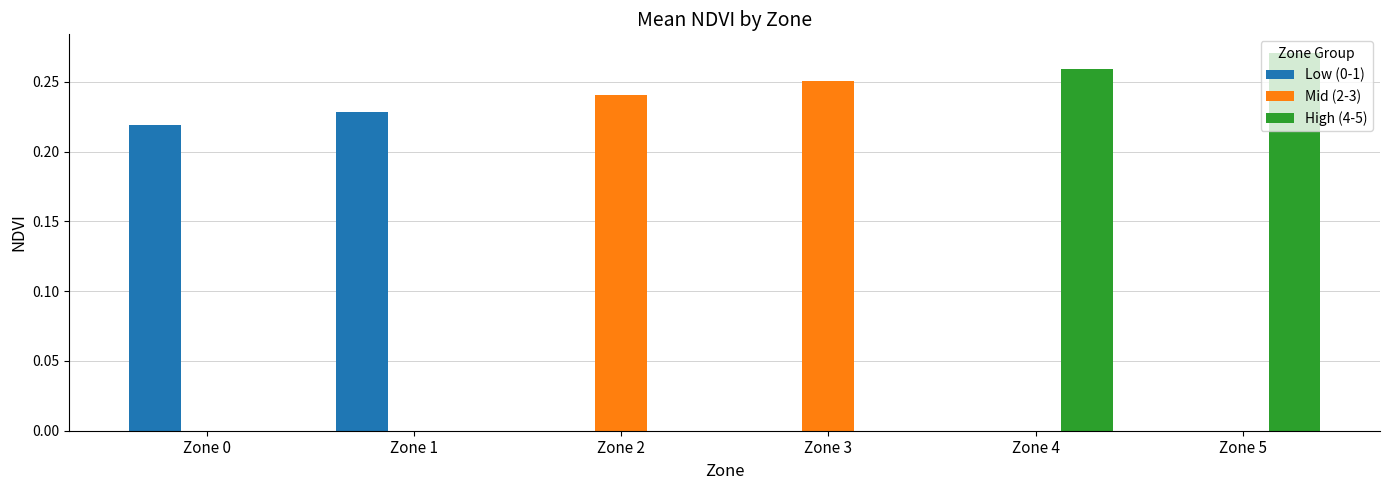

At which category does the chart reach its minimum across all series?

Zone 0